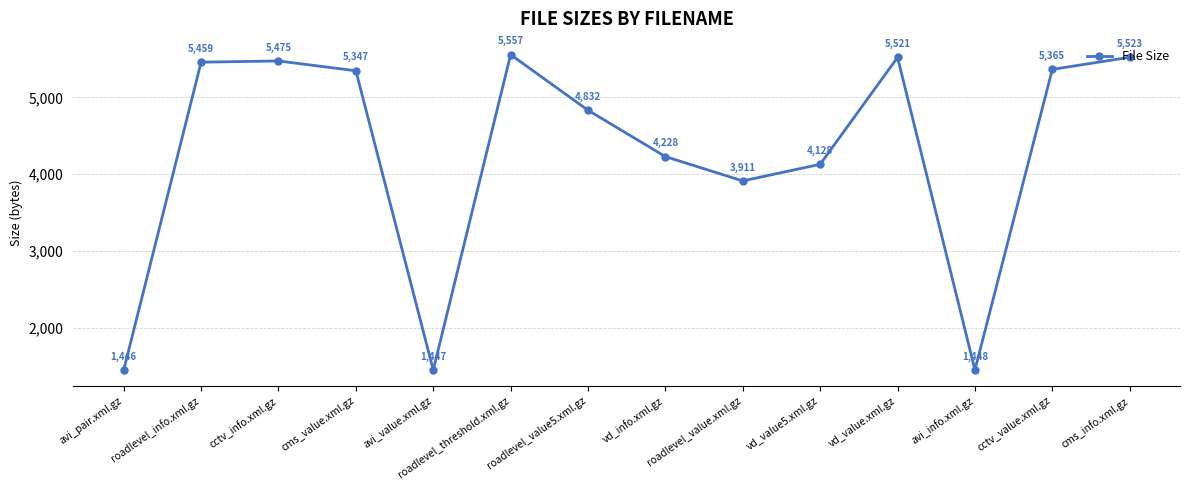

What is the sum of all values?

59687